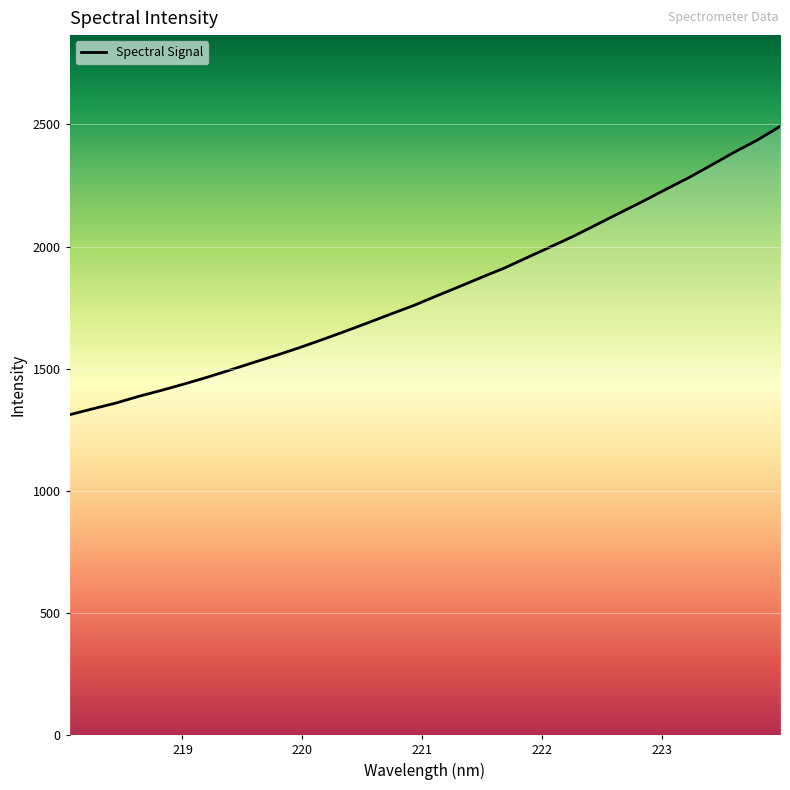

What is the difference between the maximum and minimum values?

1180.0